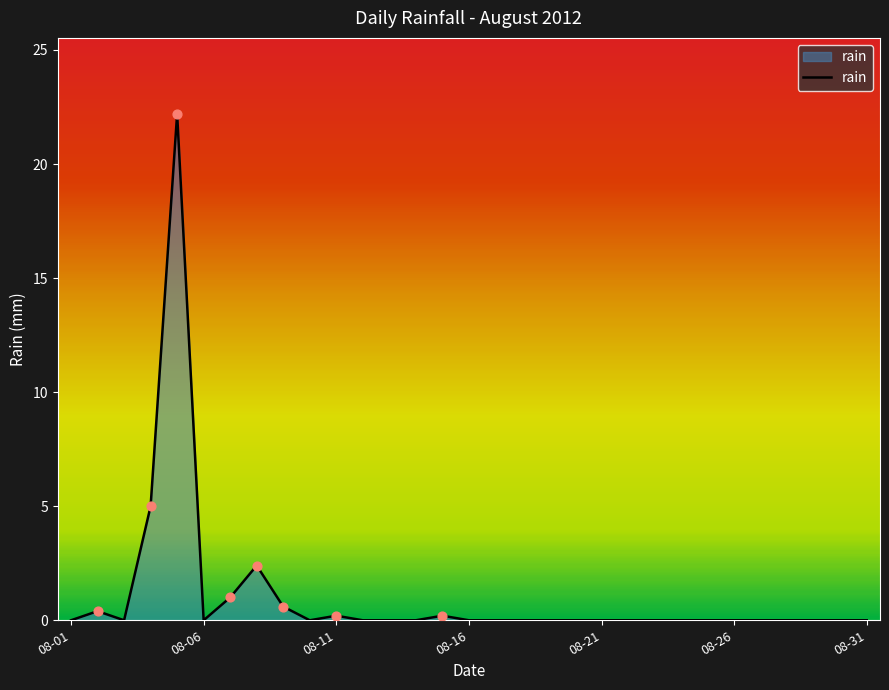

What is the maximum value shown in the chart?

22.2